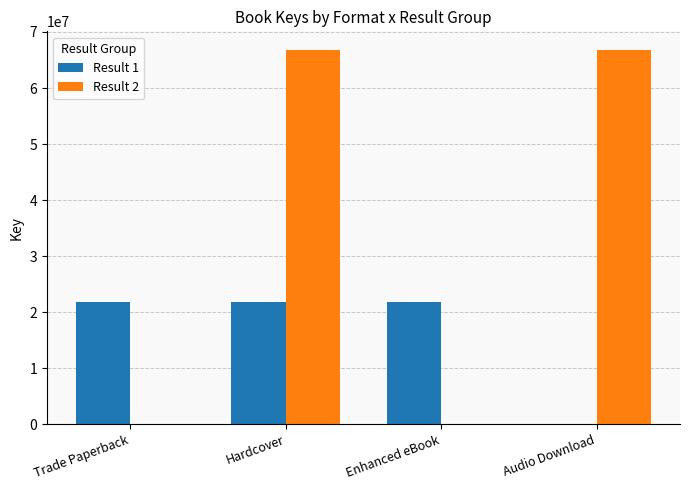

Which series has the largest total across all categories?

Result 2